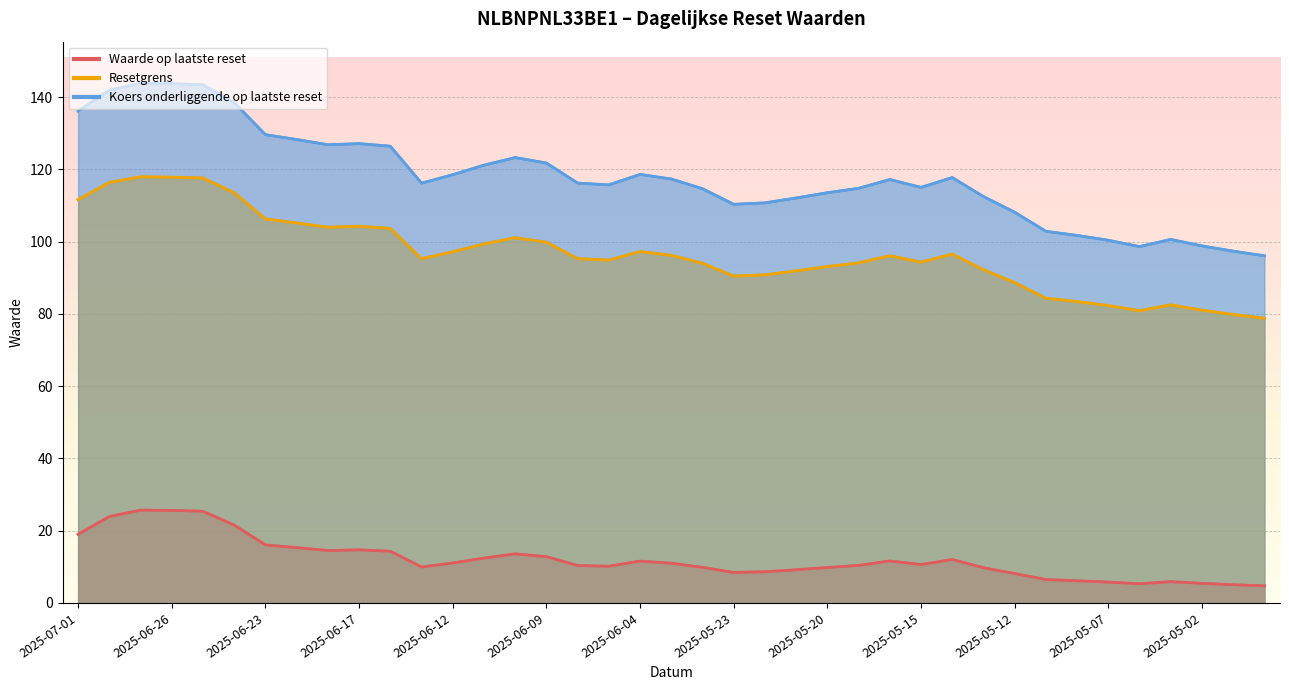

True or false: Resetgrens and Waarde op laatste reset cross at least once.

False